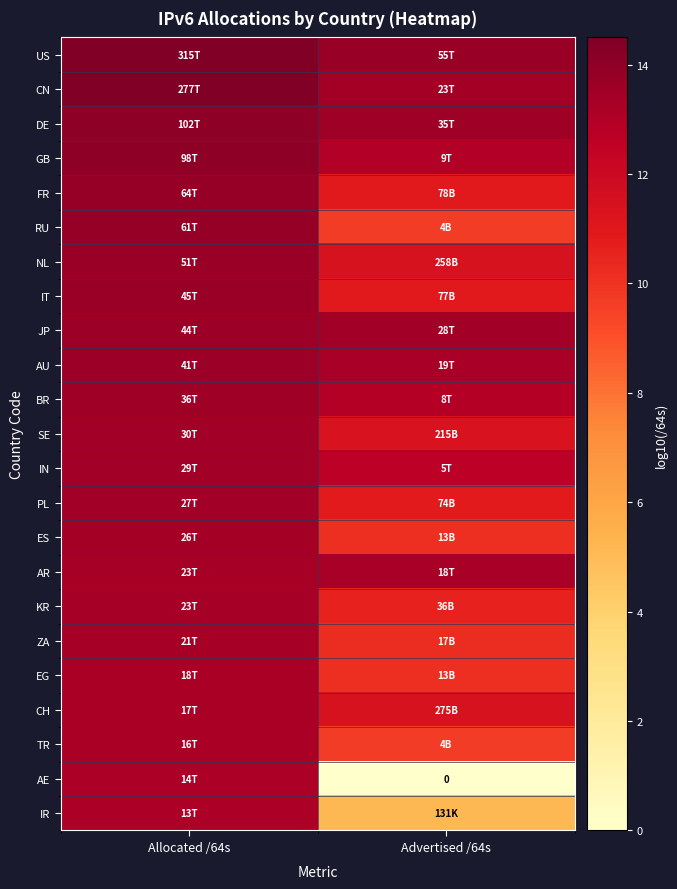

Is it true that GB equals 20.4 at Allocated /64s?

False